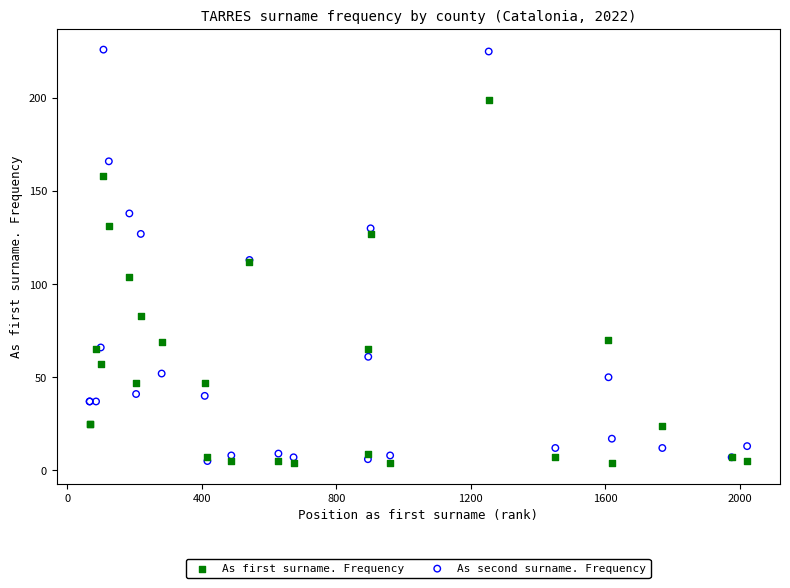

In the As first surname. Frequency series, what Y value is closest to 101?

104